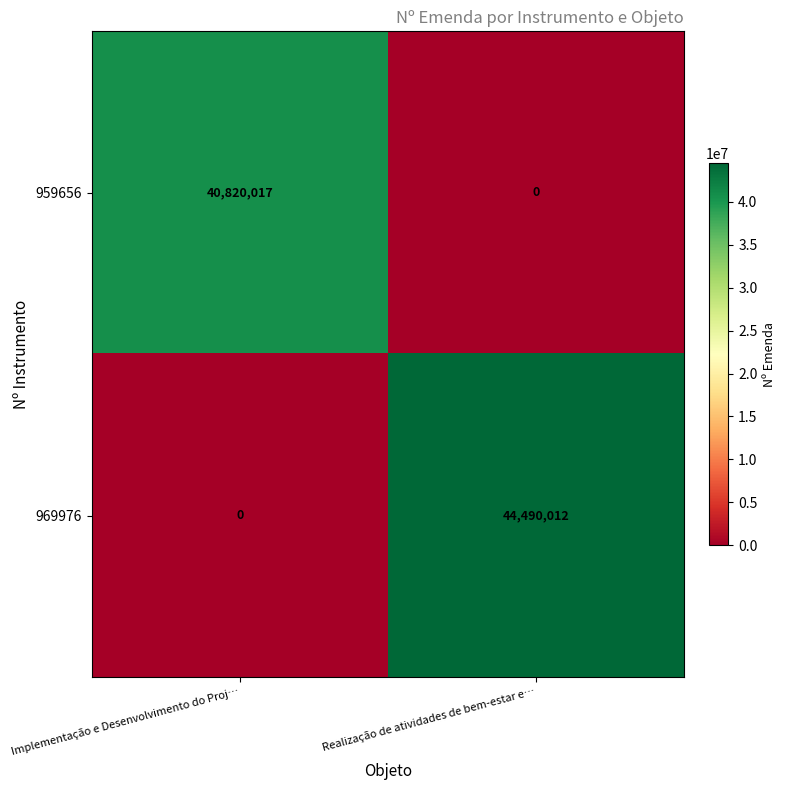

Where is 959656 nearest to the value 20410008?

Realização de atividades de bem-estar e…